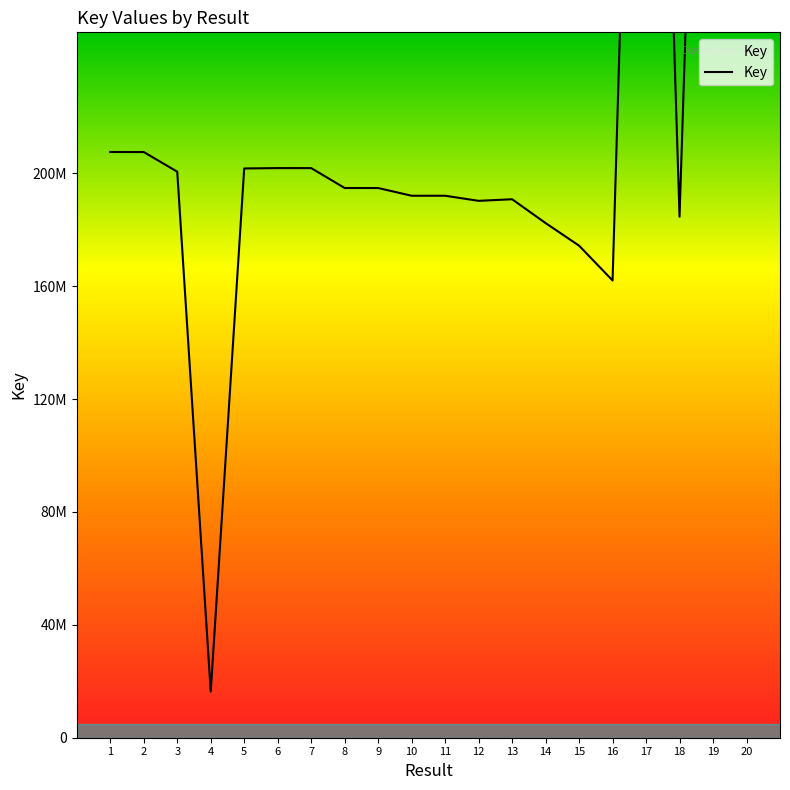

Reading left to right, what are all the values shown in this chart?

1=207594574.0	2=207574474.0	3=200605565.0	4=16352240.0	5=201754122.0	6=201883478.0	7=201881472.0	8=194825126.0	9=194815154.0	10=192083859.0	11=192086038.0	12=190281345.0	13=190840332.0	14=182392693.0	15=174383981.0	16=162052877.0	17=562886202.0	18=184634060.0	19=554147352.0	20=554149258.0